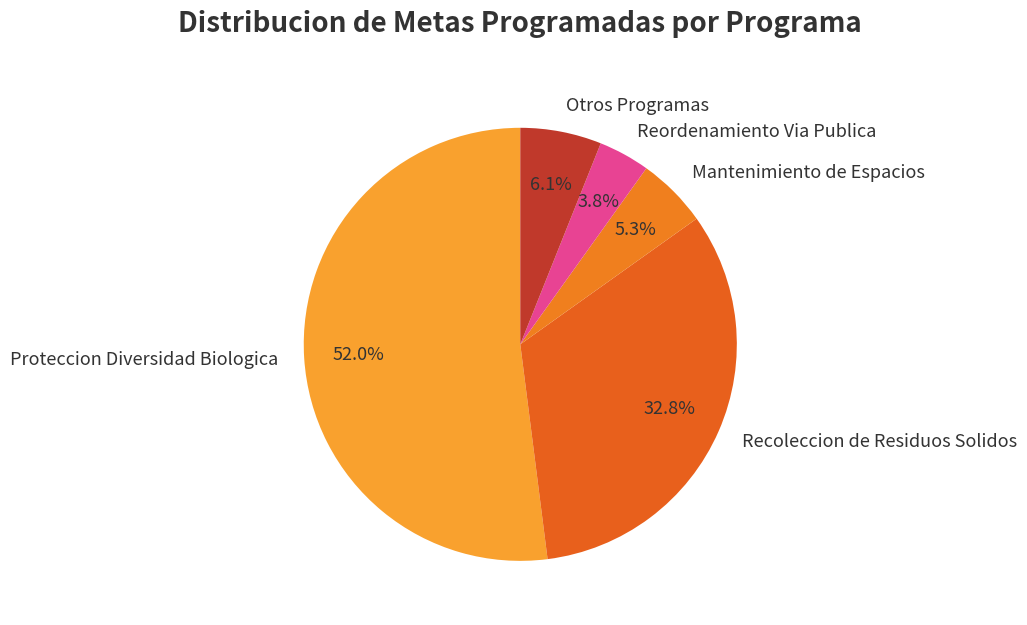

Between Otros Programas and Mantenimiento de Espacios, which is larger?

Otros Programas